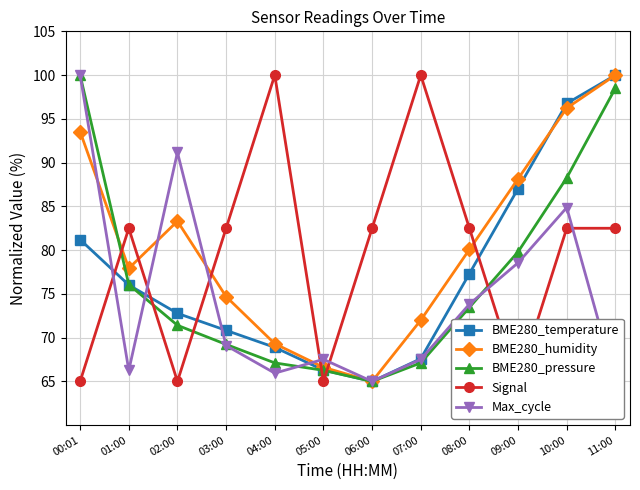

Which series ends up on top after the final intersection of BME280_humidity and BME280_pressure?

BME280_humidity